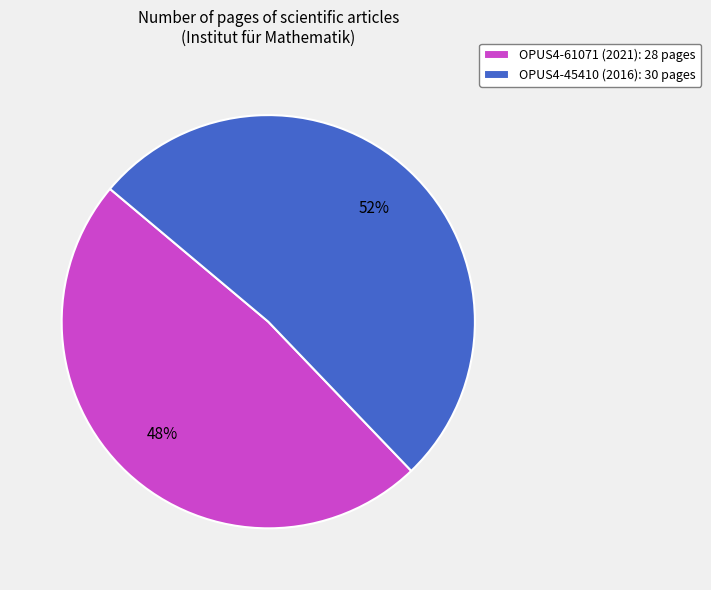

Is there a majority slice in this chart?

Yes